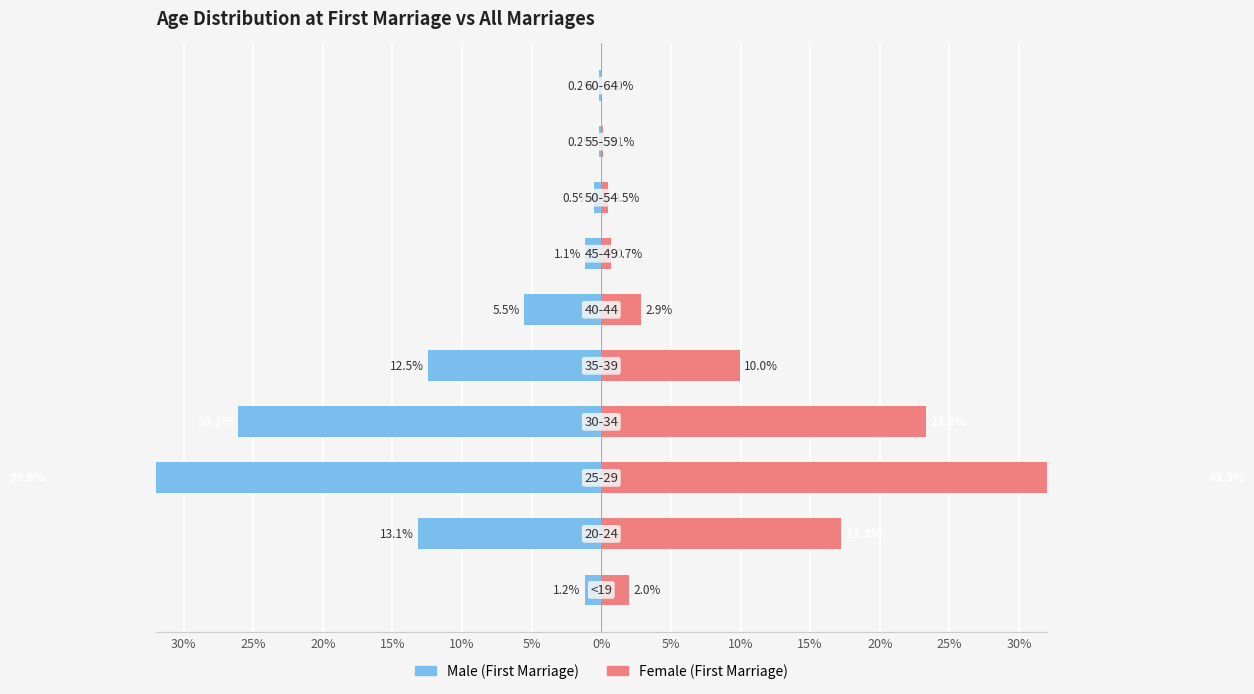

At how many categories does at least one series exceed 41?

1